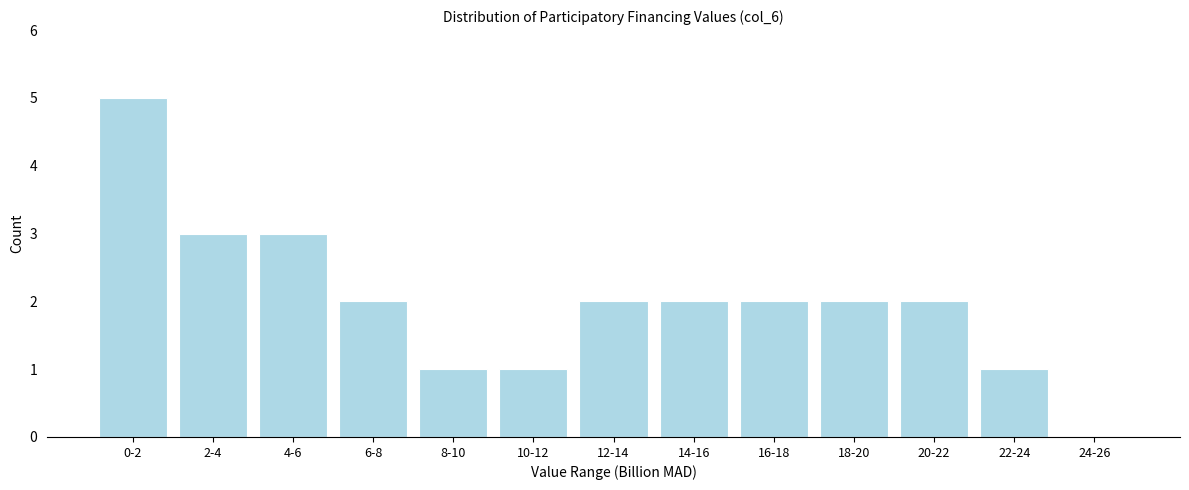

Reading left to right, transcribe all the data shown in this chart.

0-2=5	2-4=3	4-6=3	6-8=2	8-10=1	10-12=1	12-14=2	14-16=2	16-18=2	18-20=2	20-22=2	22-24=1	24-26=0